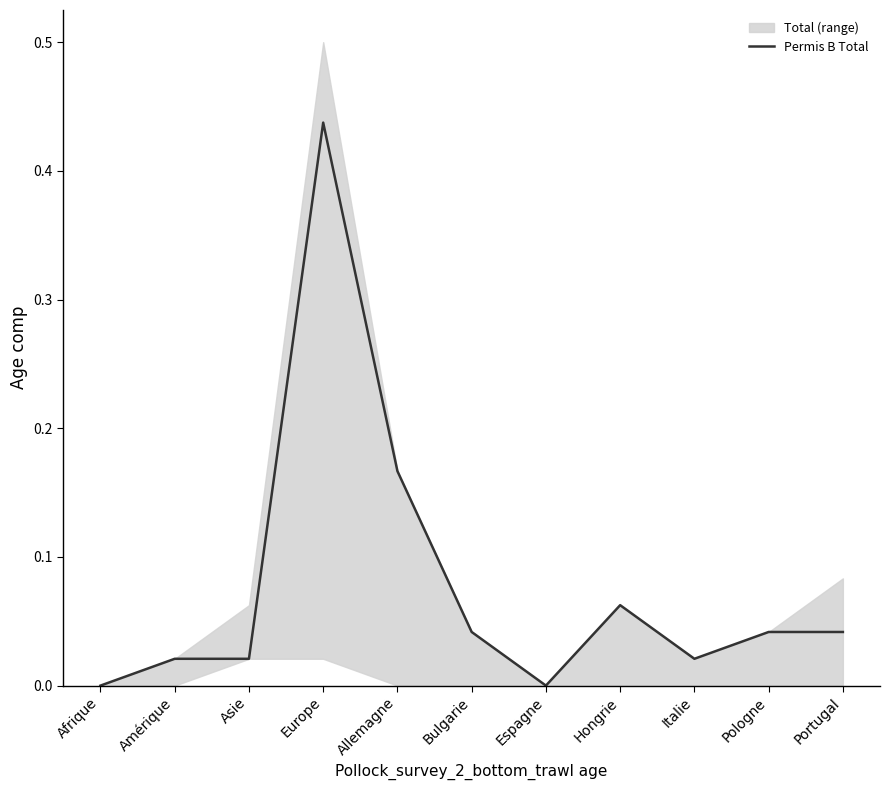

Rank the categories by value from lowest to highest.

Afrique, Espagne, Amérique, Asie, Italie, Bulgarie, Pologne, Portugal, Hongrie, Allemagne, Europe